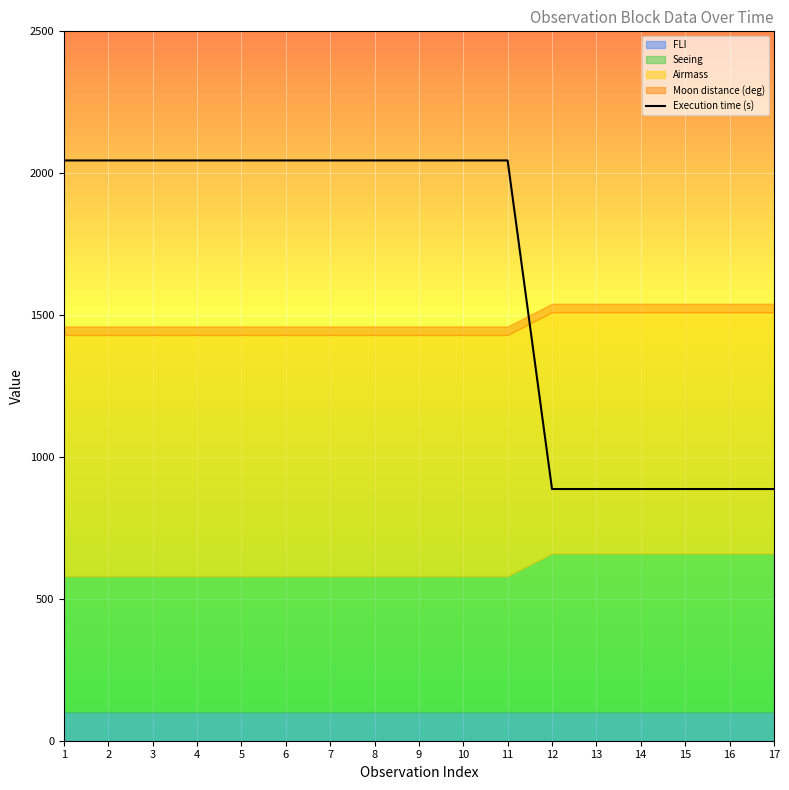

What is the value of the 9th point from the left?

2045